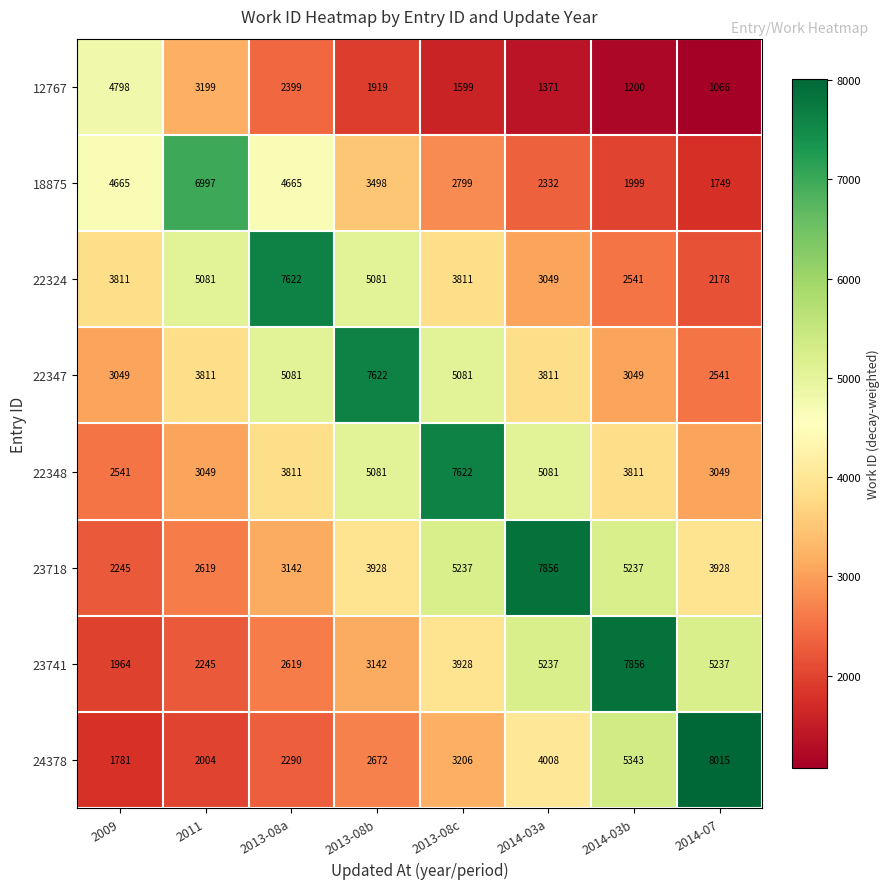

Rank the series at 2009 from highest to lowest value.

12767, 18875, 22324, 22347, 22348, 23718, 23741, 24378